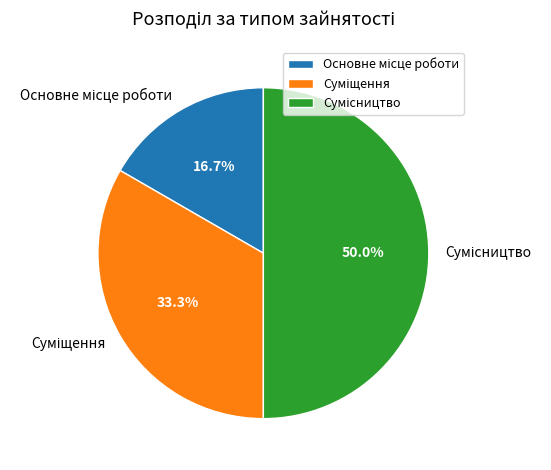

Count the number of slices in the pie.

3